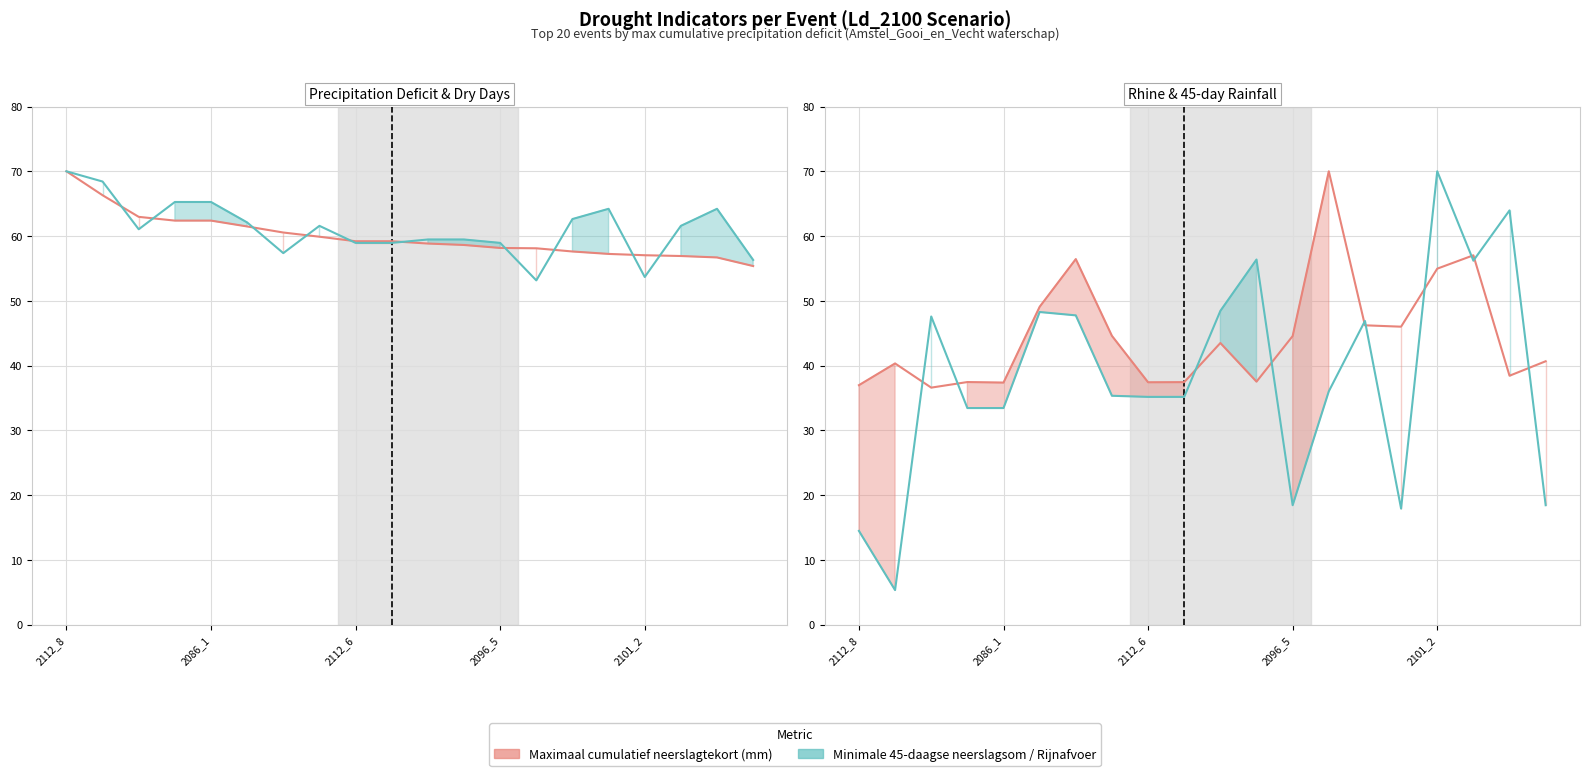

What is the difference between the Maximaal cumulatief neerslagtekort (mm) (line) values at 2112_8 and 13?

11.9